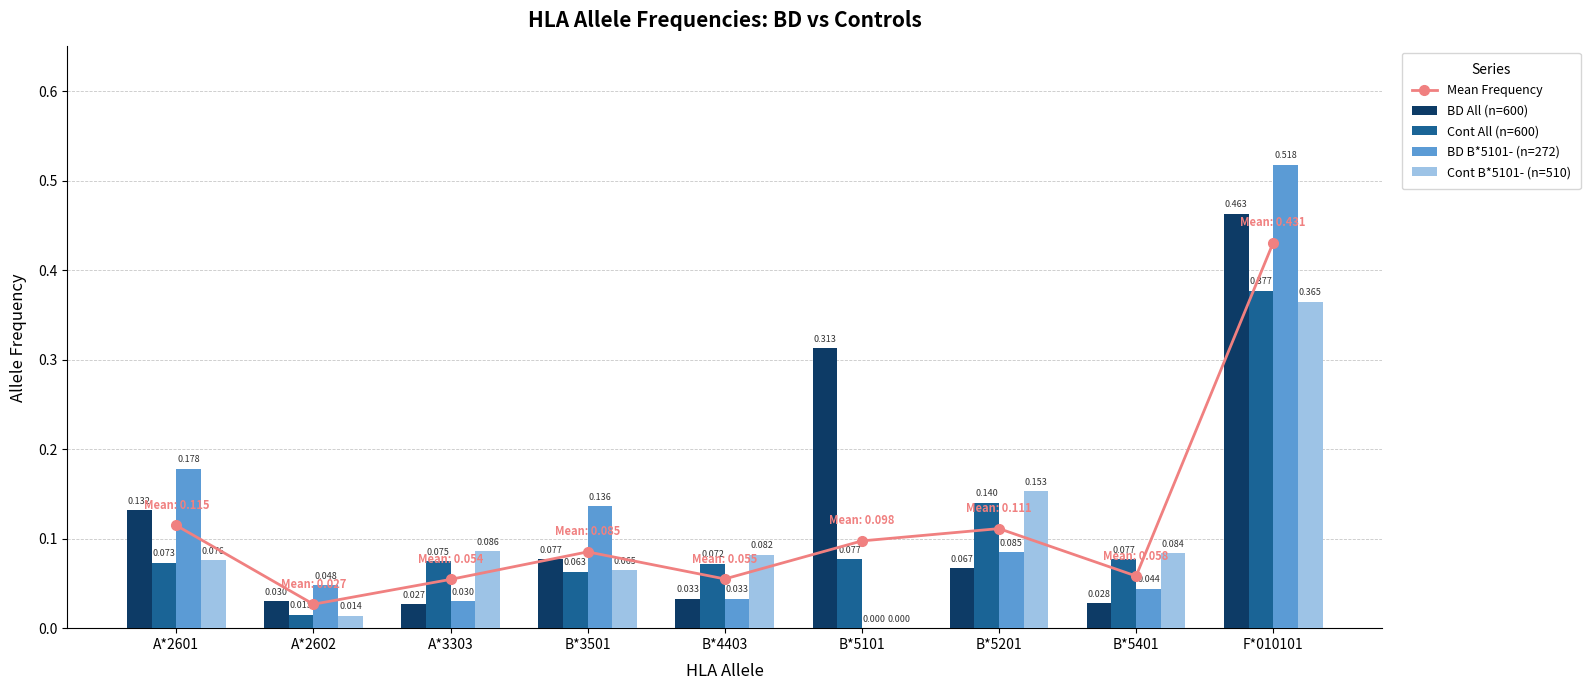

Reading left to right, list all the values displayed in this chart.

Mean Frequency: A*2601=0.1	A*2602=0.0	A*3303=0.1	B*3501=0.1	B*4403=0.1	B*5101=0.1	B*5201=0.1	B*5401=0.1	F*010101=0.4
BD All (n=600): A*2601=0.1	A*2602=0.0	A*3303=0.0	B*3501=0.1	B*4403=0.0	B*5101=0.3	B*5201=0.1	B*5401=0.0	F*010101=0.5
Cont All (n=600): A*2601=0.1	A*2602=0.0	A*3303=0.1	B*3501=0.1	B*4403=0.1	B*5101=0.1	B*5201=0.1	B*5401=0.1	F*010101=0.4
BD B*5101- (n=272): A*2601=0.2	A*2602=0.0	A*3303=0.0	B*3501=0.1	B*4403=0.0	B*5101=0.0	B*5201=0.1	B*5401=0.0	F*010101=0.5
Cont B*5101- (n=510): A*2601=0.1	A*2602=0.0	A*3303=0.1	B*3501=0.1	B*4403=0.1	B*5101=0.0	B*5201=0.2	B*5401=0.1	F*010101=0.4